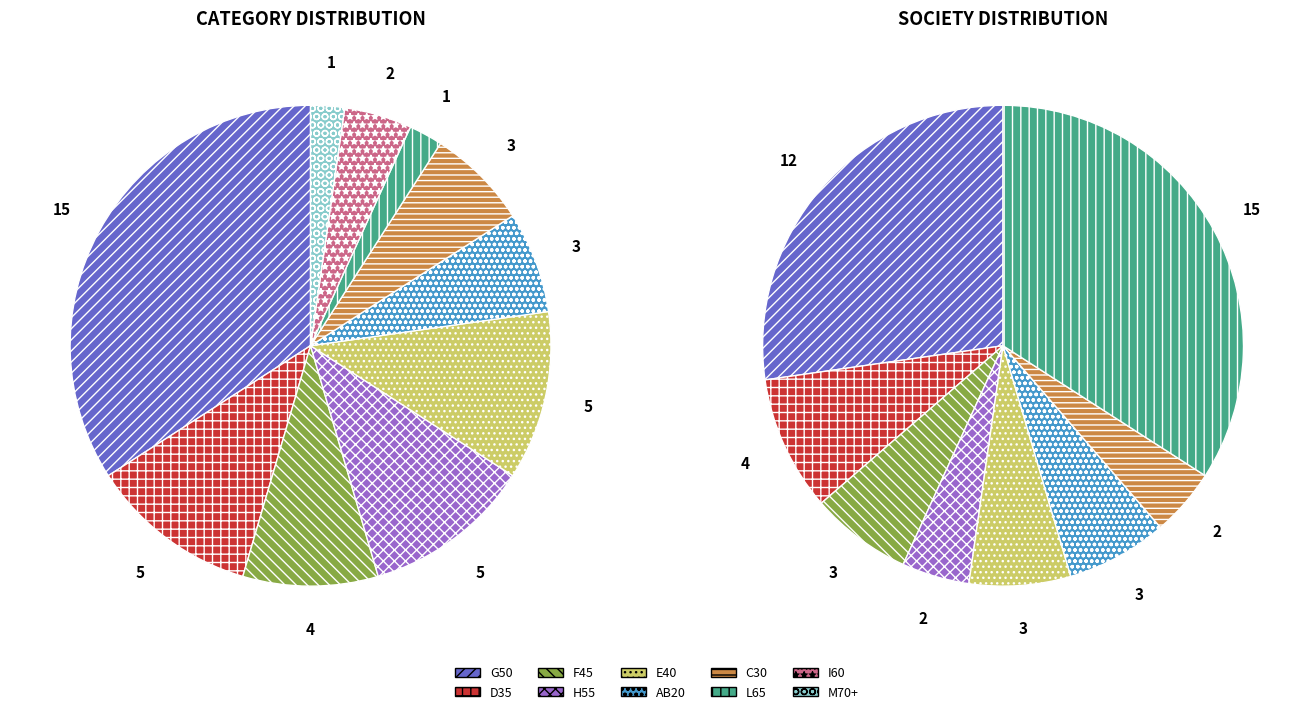

What percentage do E40 and M70+ together represent?

13.6%